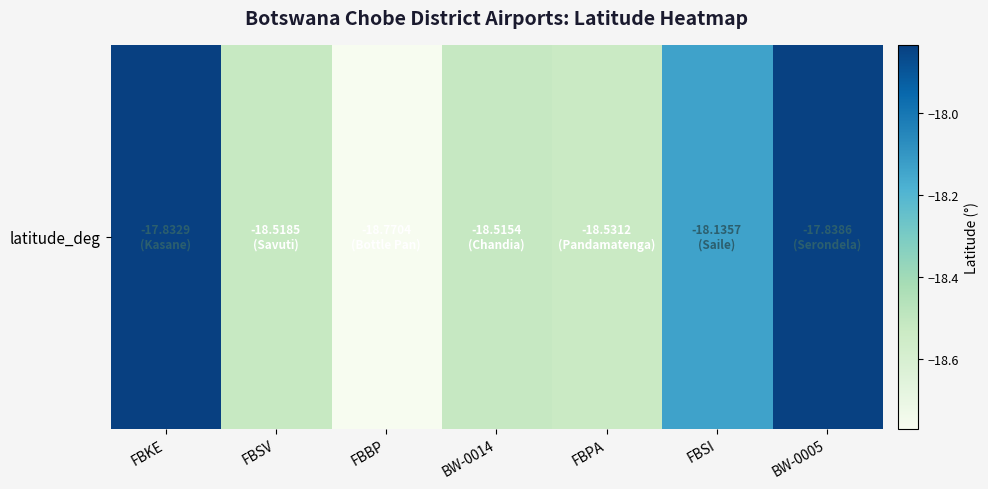

What is the average value?

-18.3